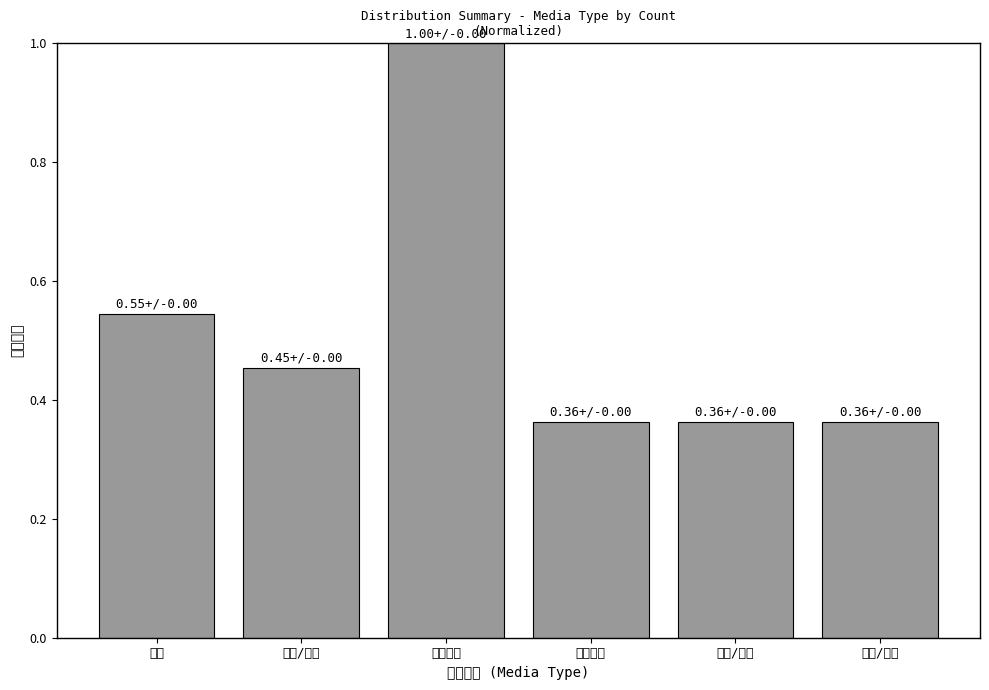

Which label corresponds to the smallest value in the chart?

财经金融